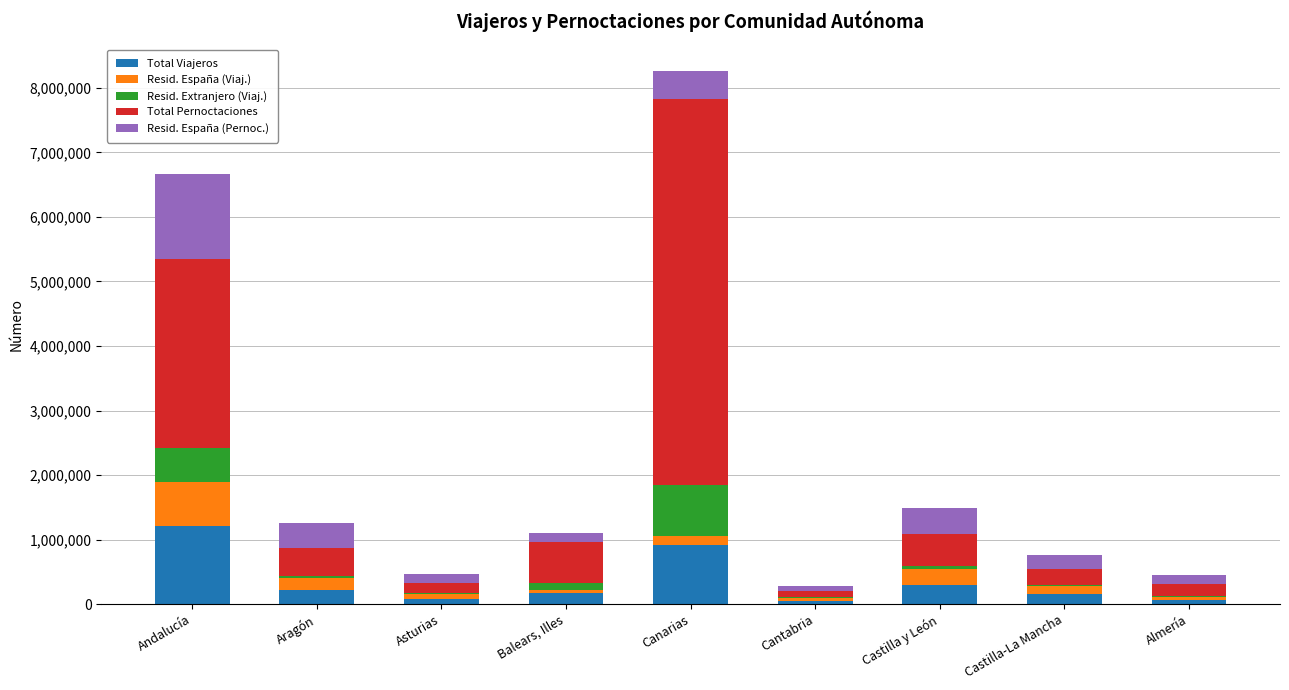

What is the sum of all Total Viajeros values?

3170536